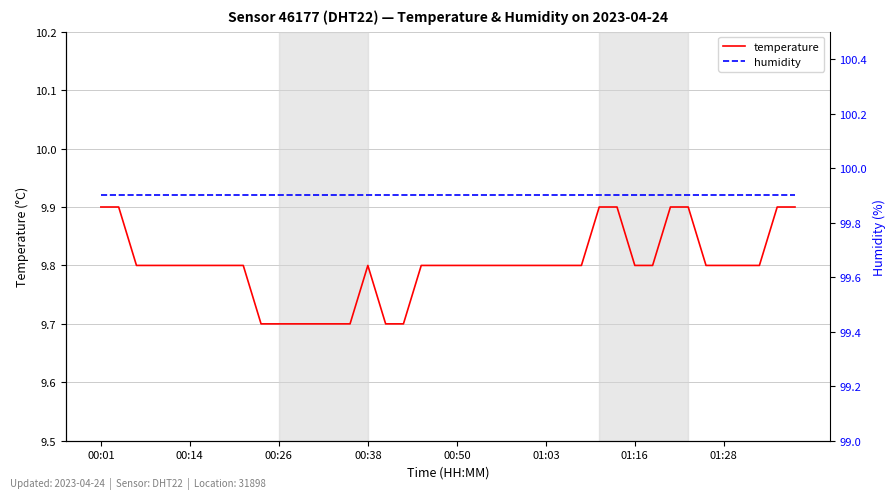

Is it true that temperature equals 3.5 at 00:14?

False